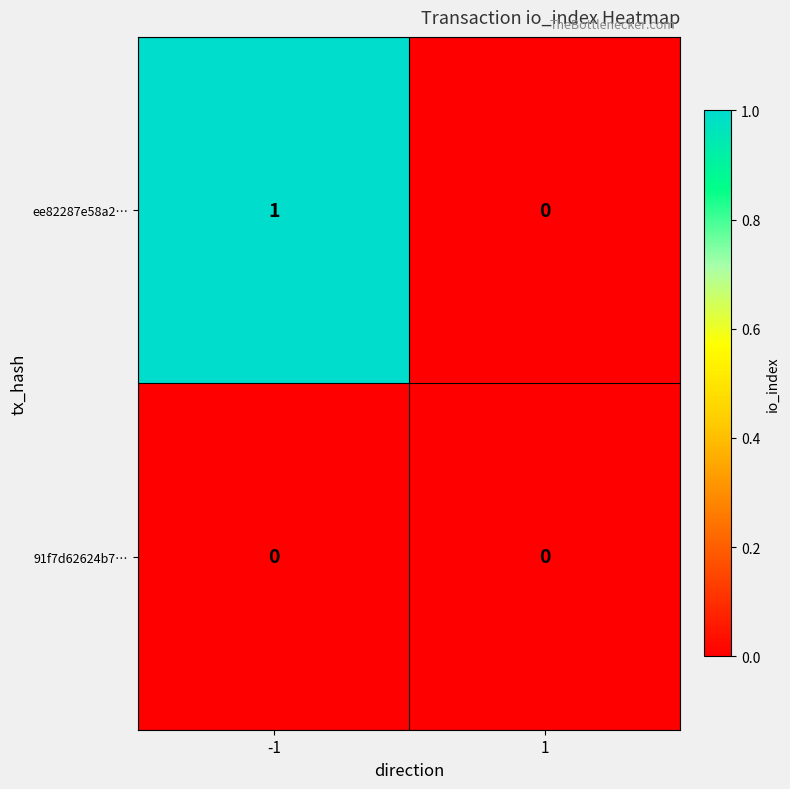

Rank the series by their maximum value, from highest to lowest.

ee82287e58a2…, 91f7d62624b7…